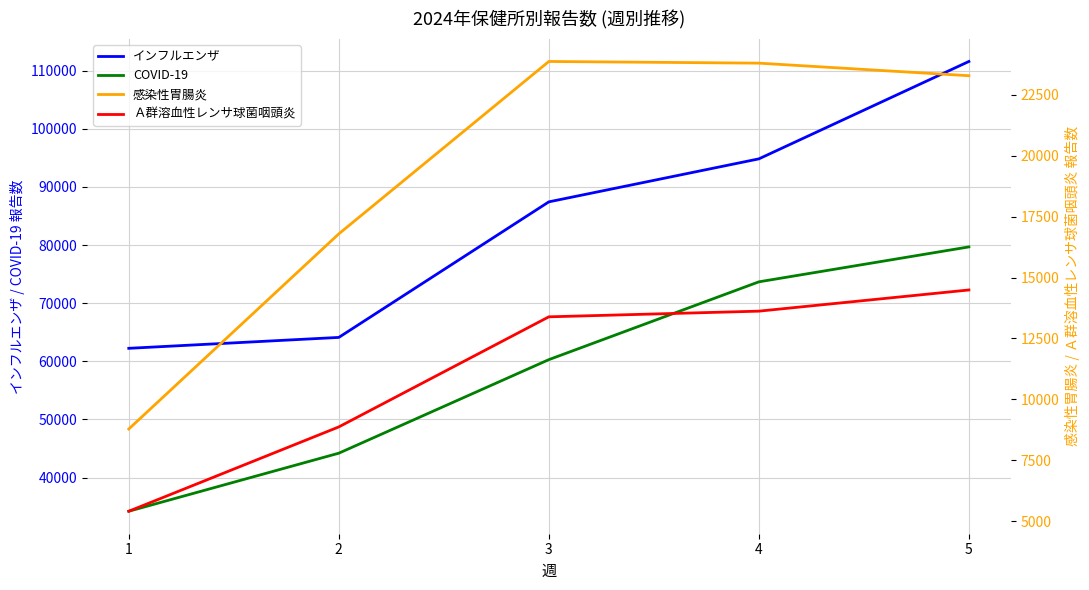

Which category has the highest value across all series?

5